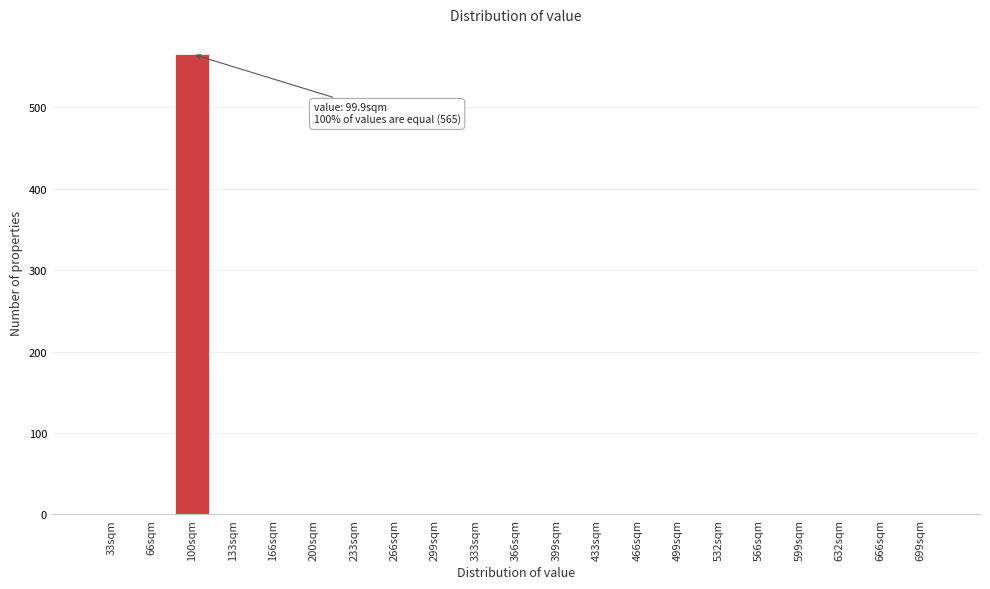

Reading left to right, extract all data points from this chart.

33sqm=0	66sqm=0	100sqm=565	133sqm=0	166sqm=0	200sqm=0	233sqm=0	266sqm=0	299sqm=0	333sqm=0	366sqm=0	399sqm=0	433sqm=0	466sqm=0	499sqm=0	532sqm=0	566sqm=0	599sqm=0	632sqm=0	666sqm=0	699sqm=0